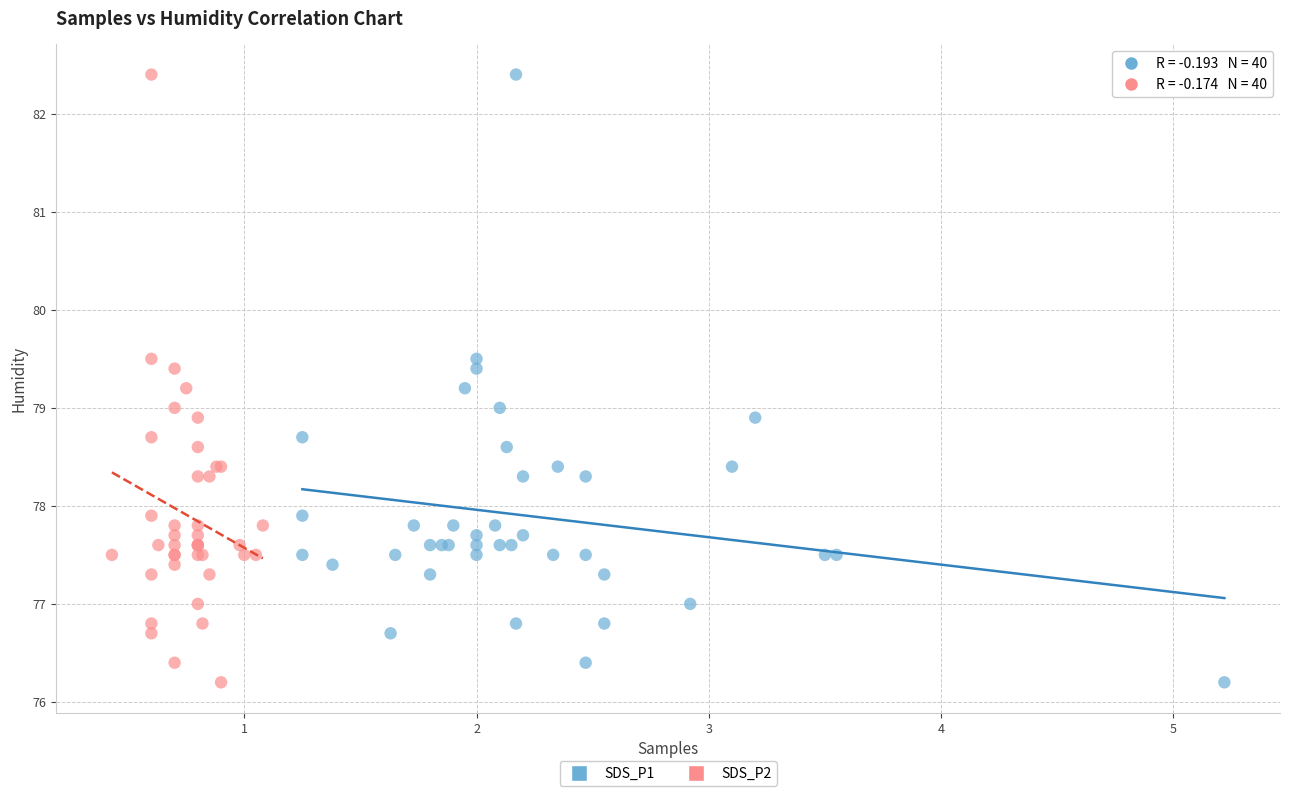

What are all the series names shown in the legend?

SDS_P1, SDS_P2